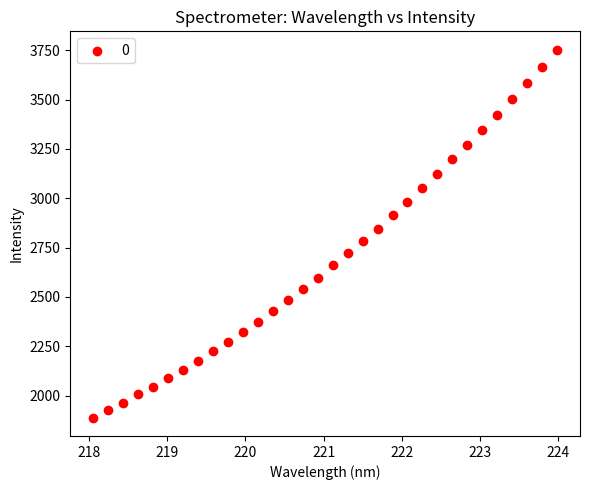

What is the range of Y values (max minus min)?

1864.1